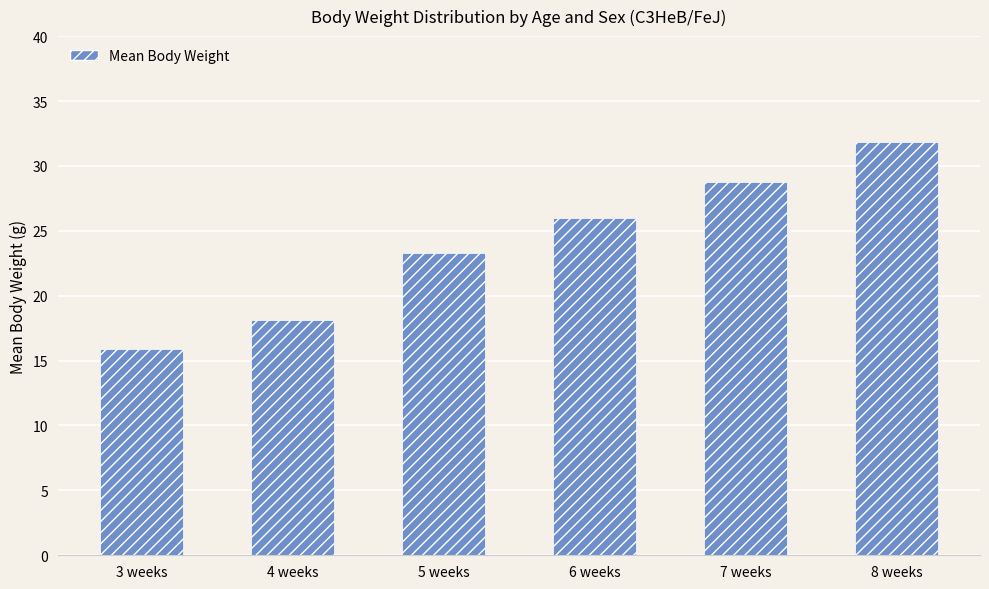

Rank the categories by value from highest to lowest.

8 weeks, 7 weeks, 6 weeks, 5 weeks, 4 weeks, 3 weeks